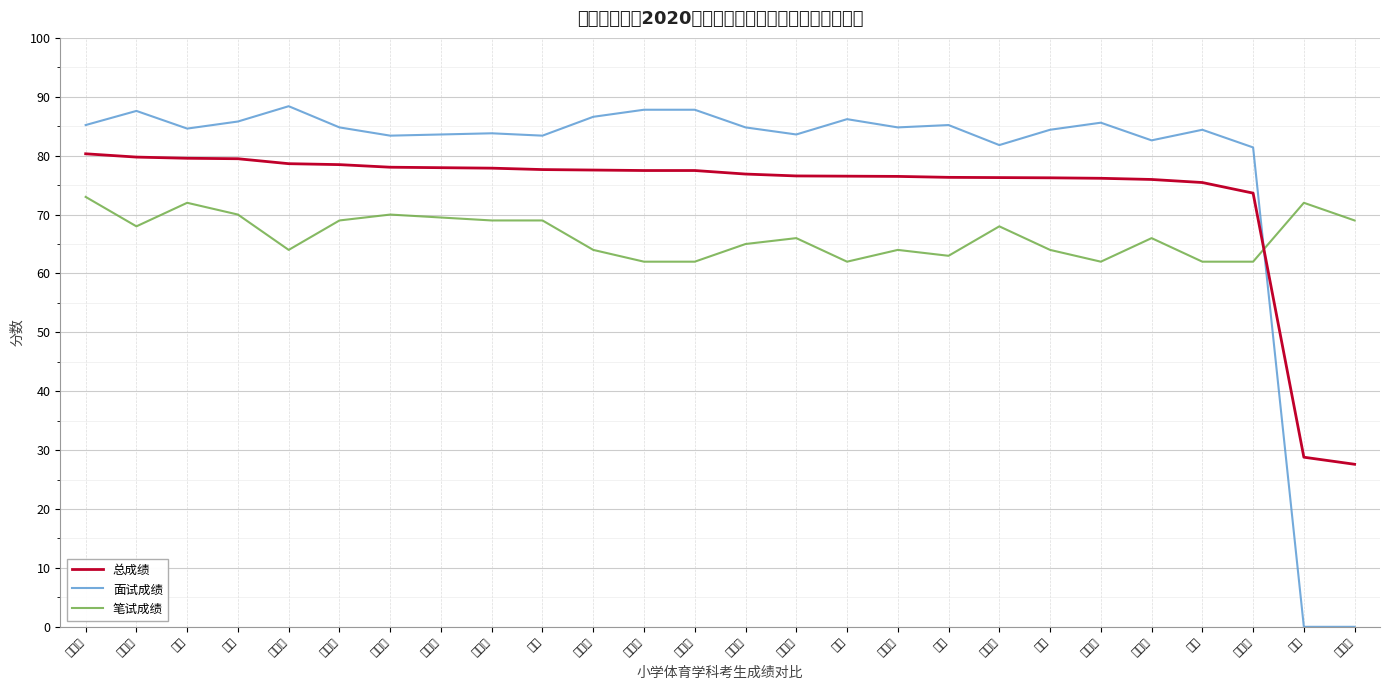

What is the difference between the maximum and minimum values in the 总成绩 series?

52.7